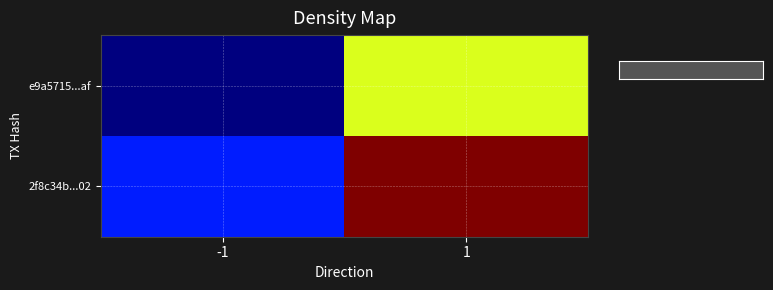

Which series has the largest range (max minus min)?

2f8c34b...02